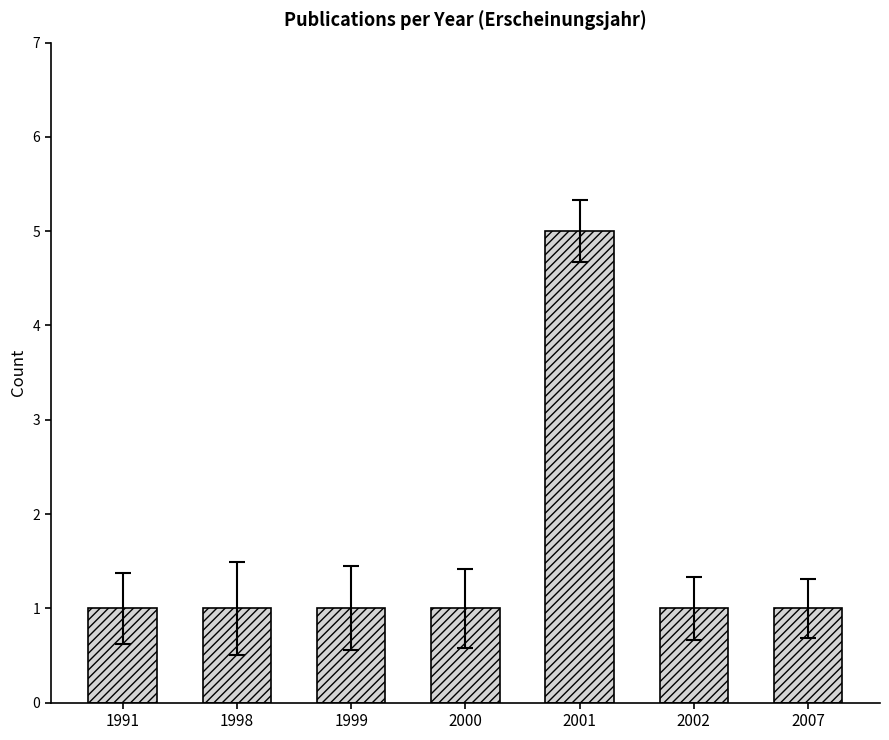

Which category has the highest value across all series?

2001